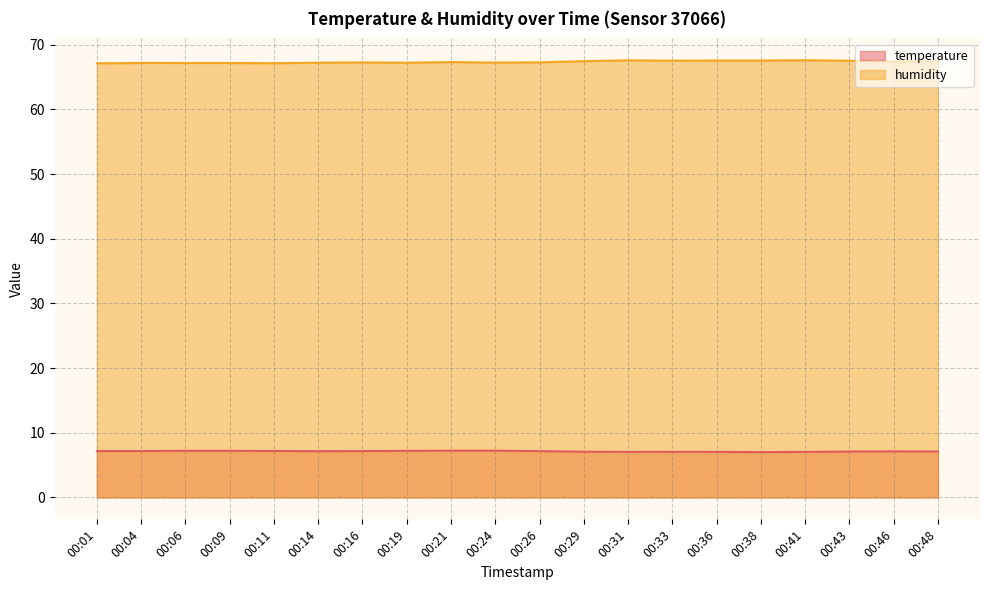

What is the approximate value of humidity at 00:38?

67.6